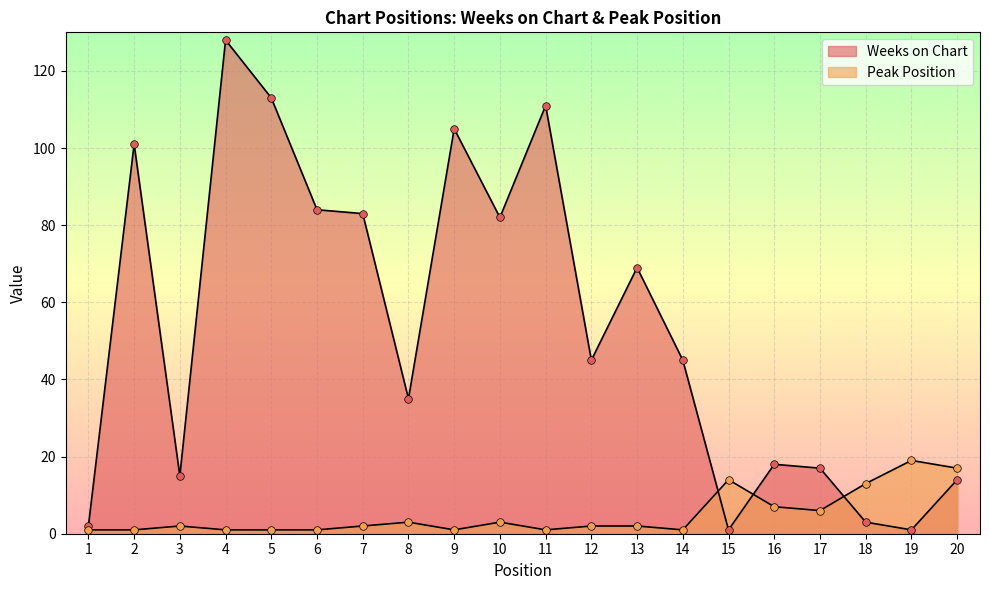

Which series has the widest spread of Y values?

Weeks on Chart